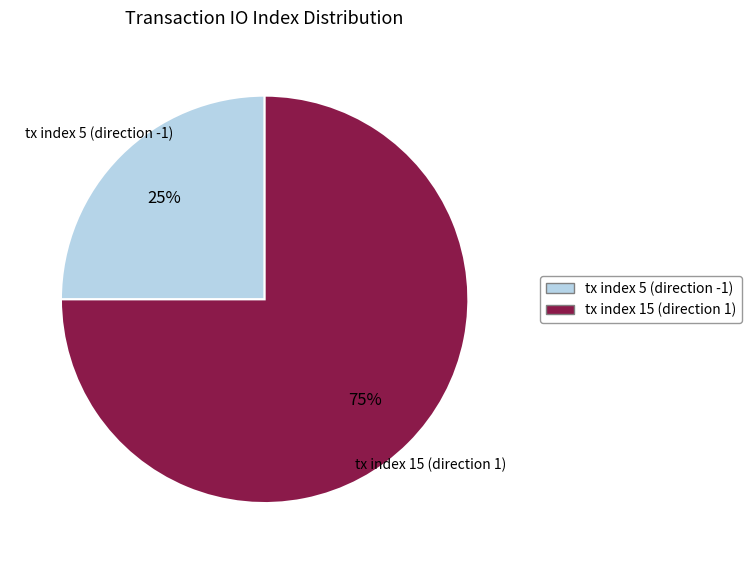

What percentage is the tx index 5 (direction -1) slice, to the nearest percent?

25%